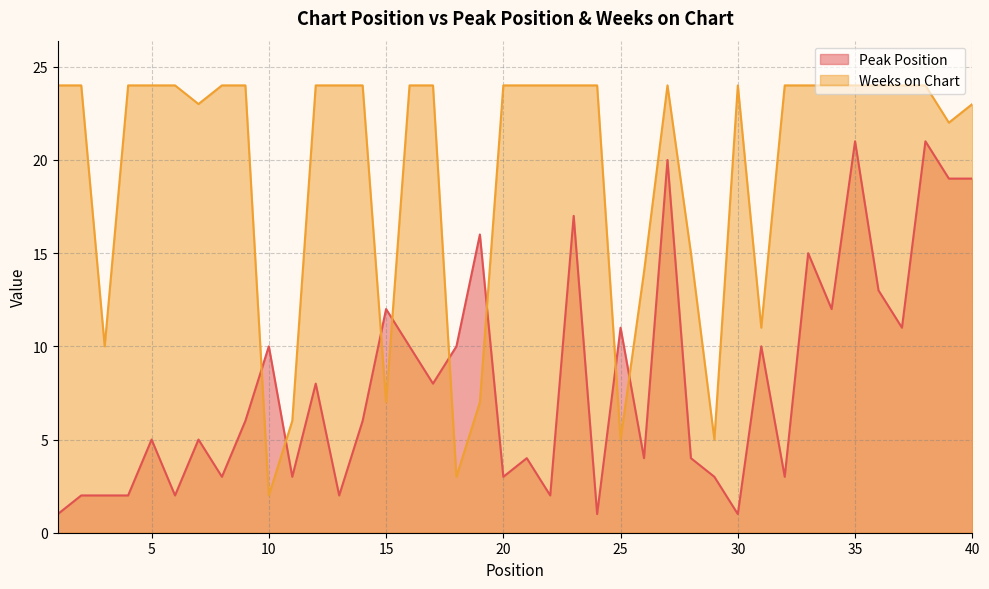

Between which two adjacent categories do Weeks on Chart and Peak Position first intersect?

9 and 10